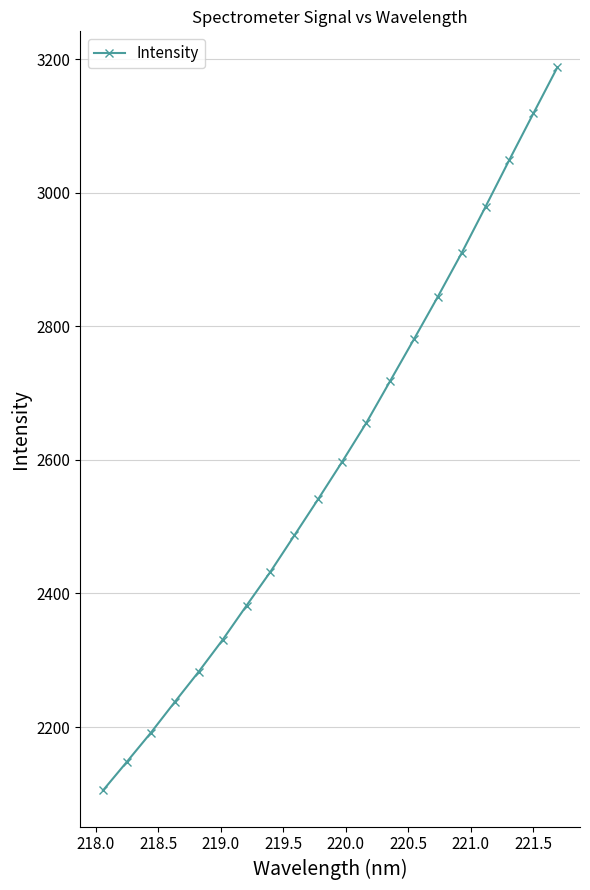

True or false: there are more than 1 points higher than both neighbors.

False